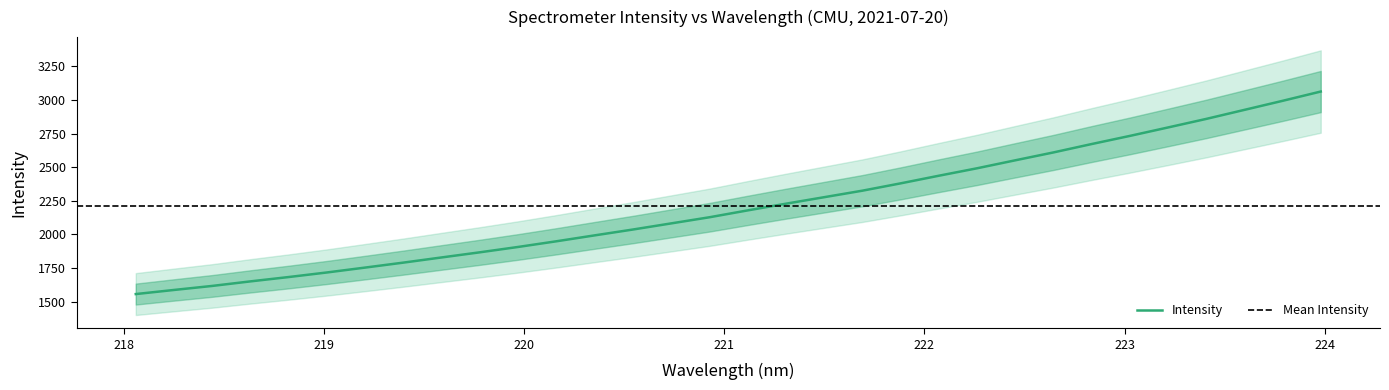

Approximately how many times larger is the value at 218.0596 compared to 219.2067?

0.9